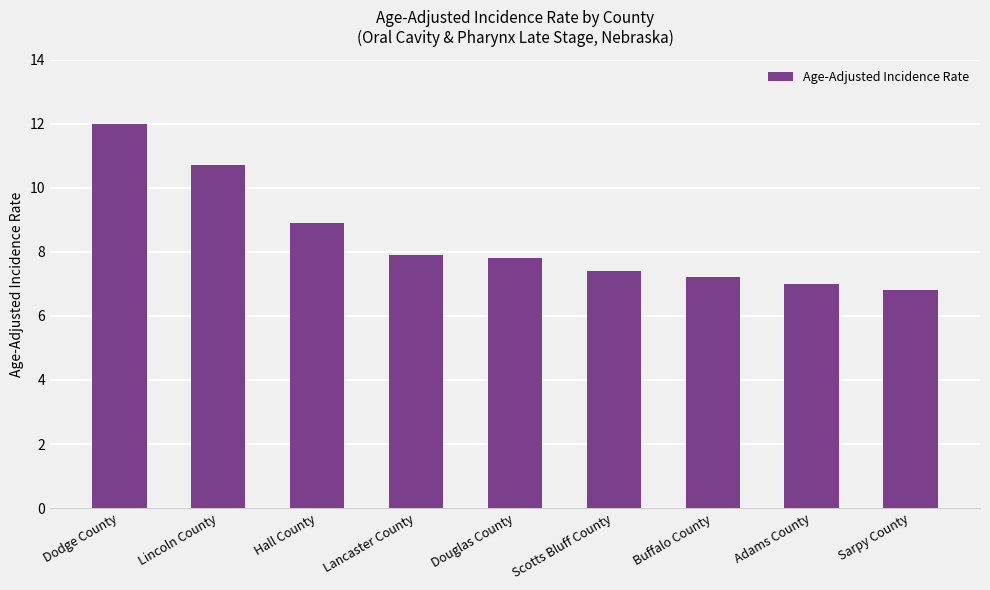

What is the sum of the values at Lincoln County and Dodge County?

22.7